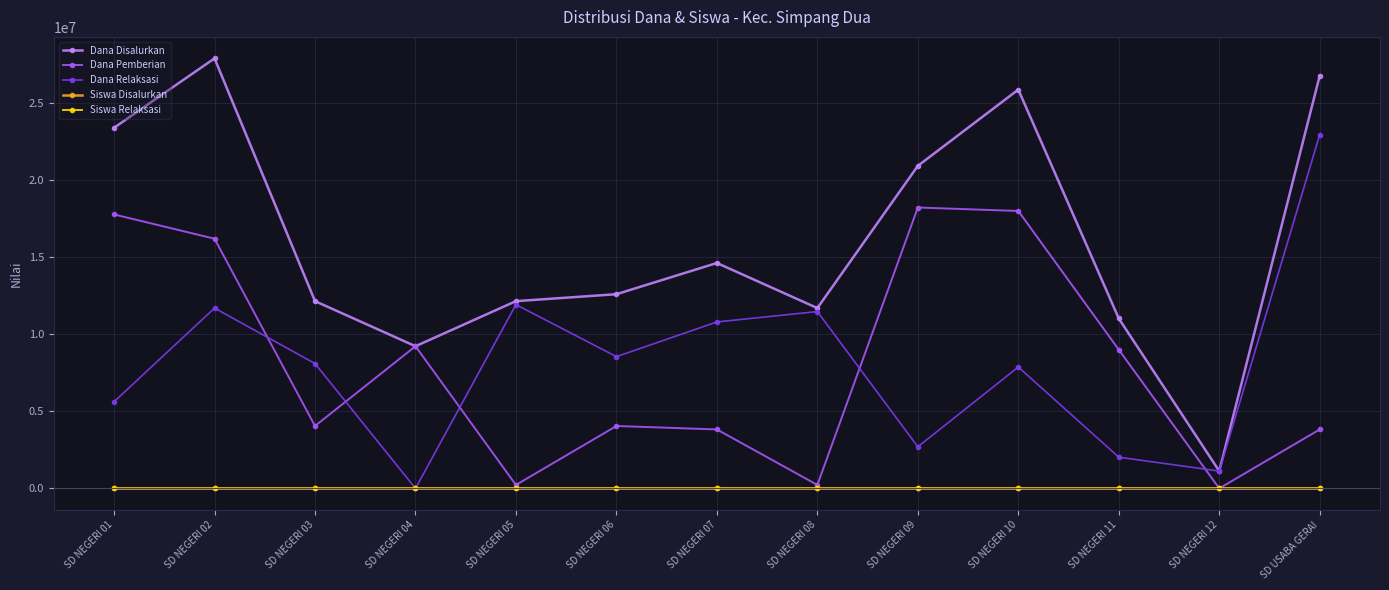

Which series changed the most between SD NEGERI 06 and SD NEGERI 09?

Dana Pemberian